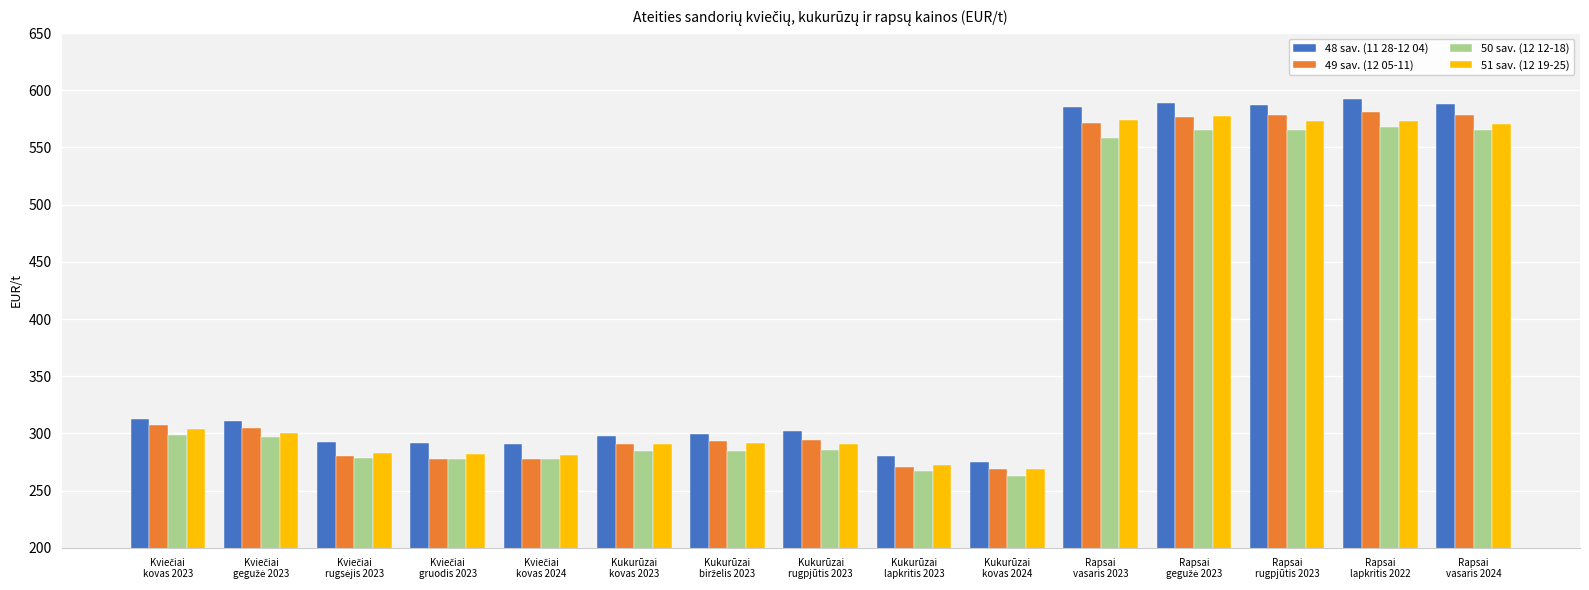

Are the bars grouped side by side (vs. stacked)?

Yes